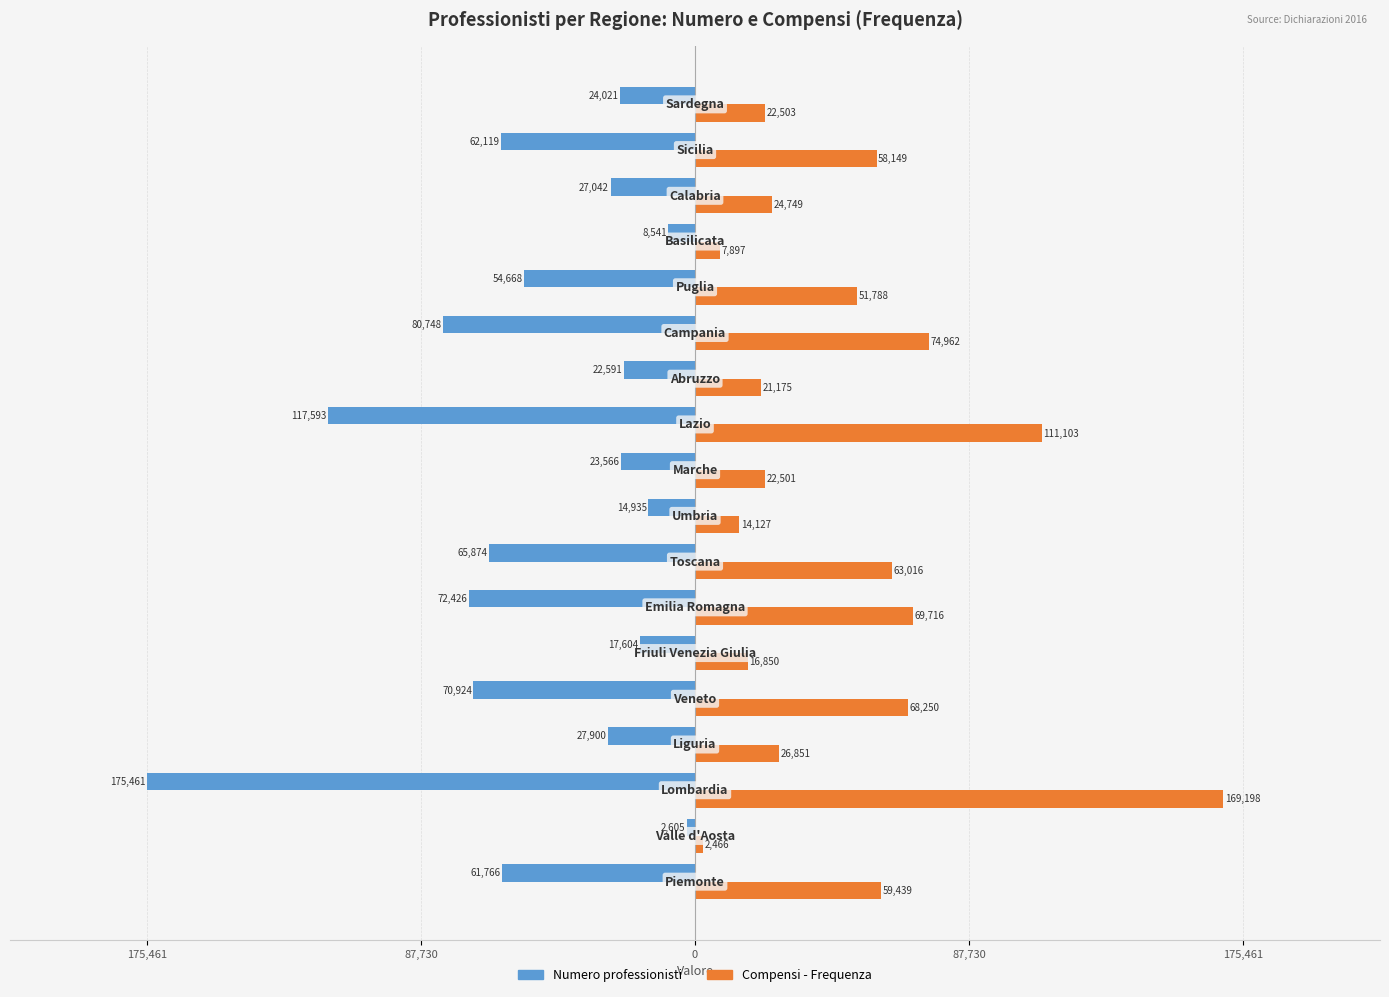

What is the difference between the maximum and minimum values in the Compensi - Frequenza series?

166732